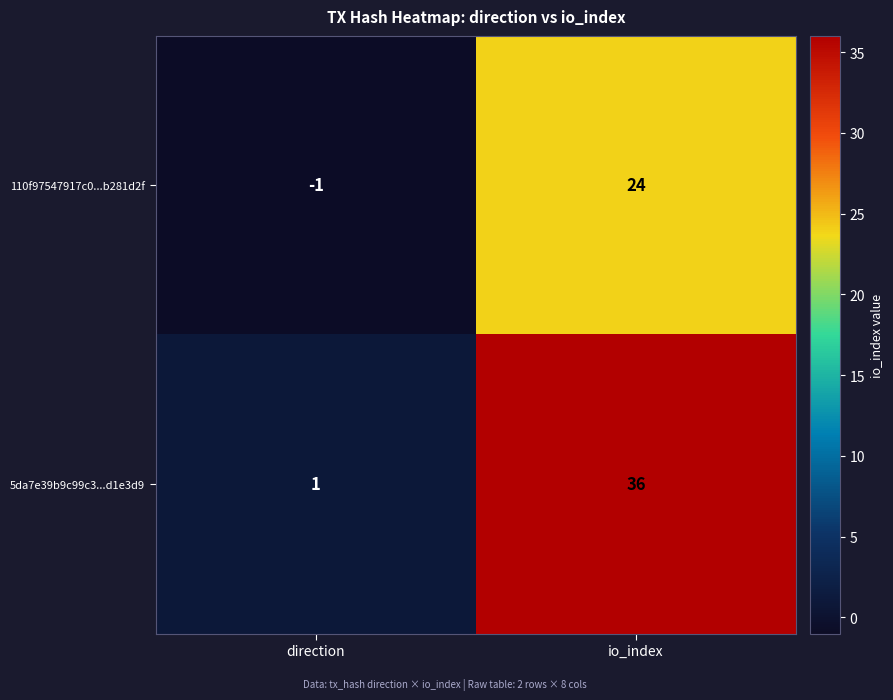

Where is 5da7e39b9c99c3...d1e3d9 nearest to the value 18?

direction